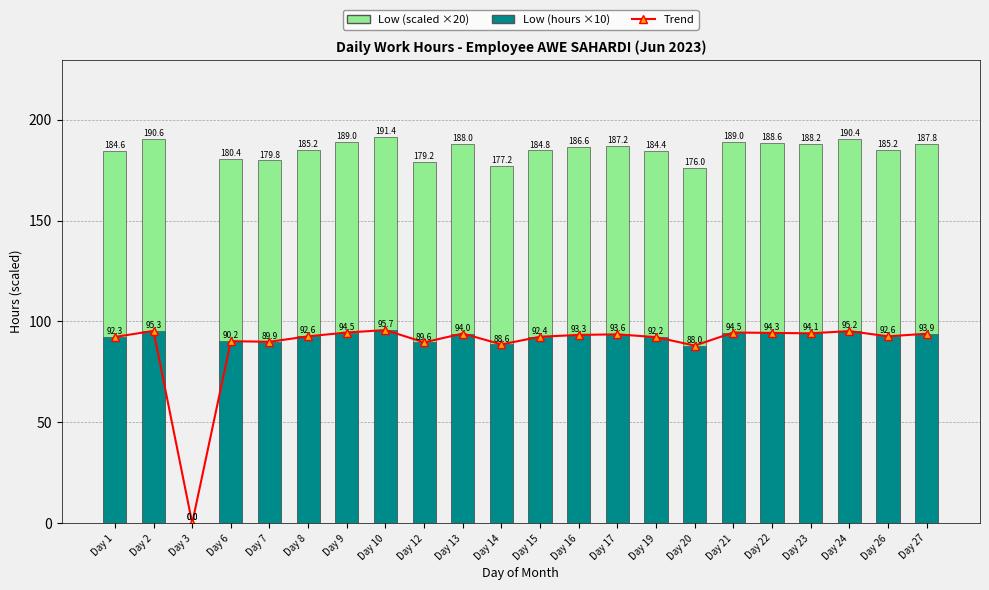

How many data points in Low (hours) are above 93?

11